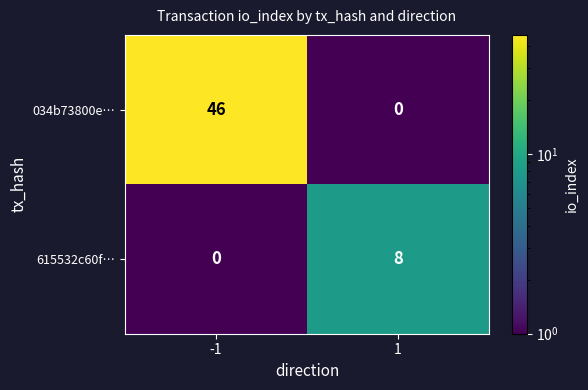

The value of 034b73800e… at 1 is 26. True or false?

False